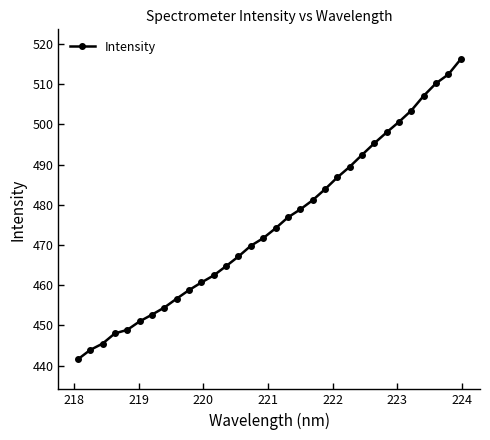

What is the sum of all values?

15204.8